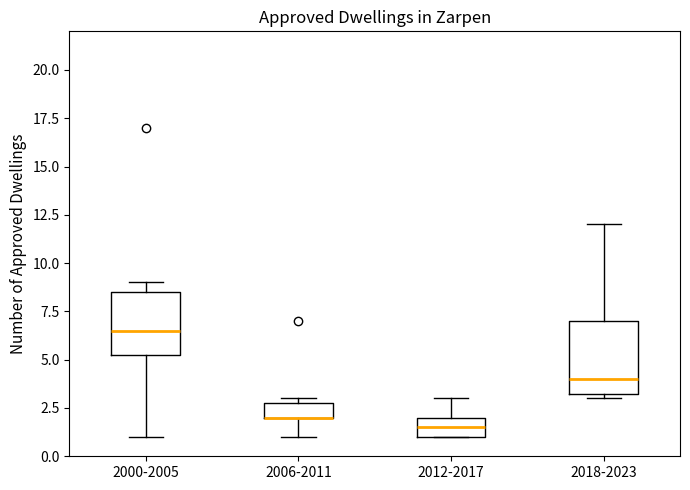

Where is the lower edge of the box for 2018-2023 on the y-axis? The values are not printed on the chart, so give them approximately, as read against the axis.

3.5